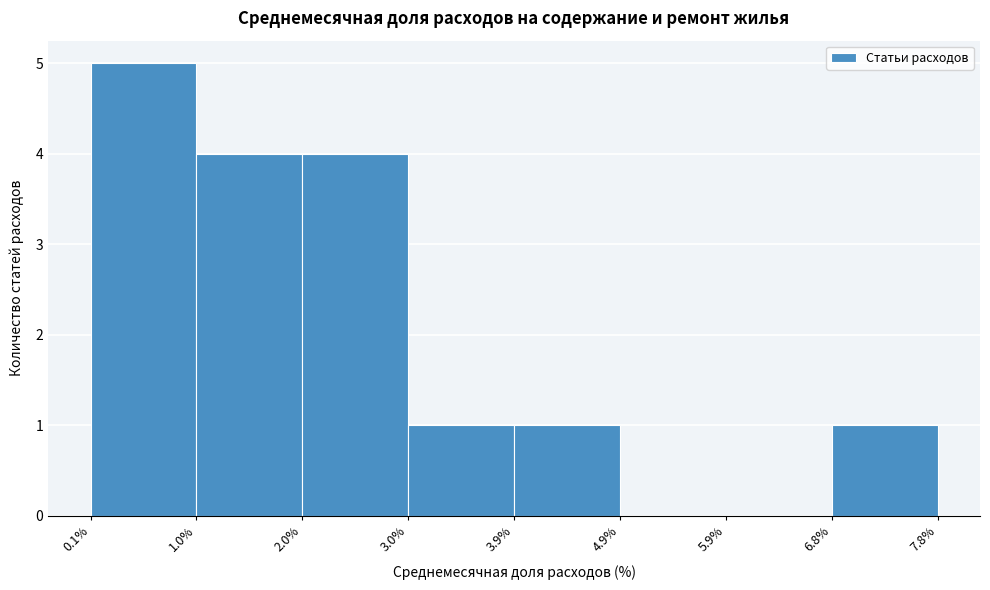

Over which range of the x-axis is the bar tallest?

0.1% to 1.0%